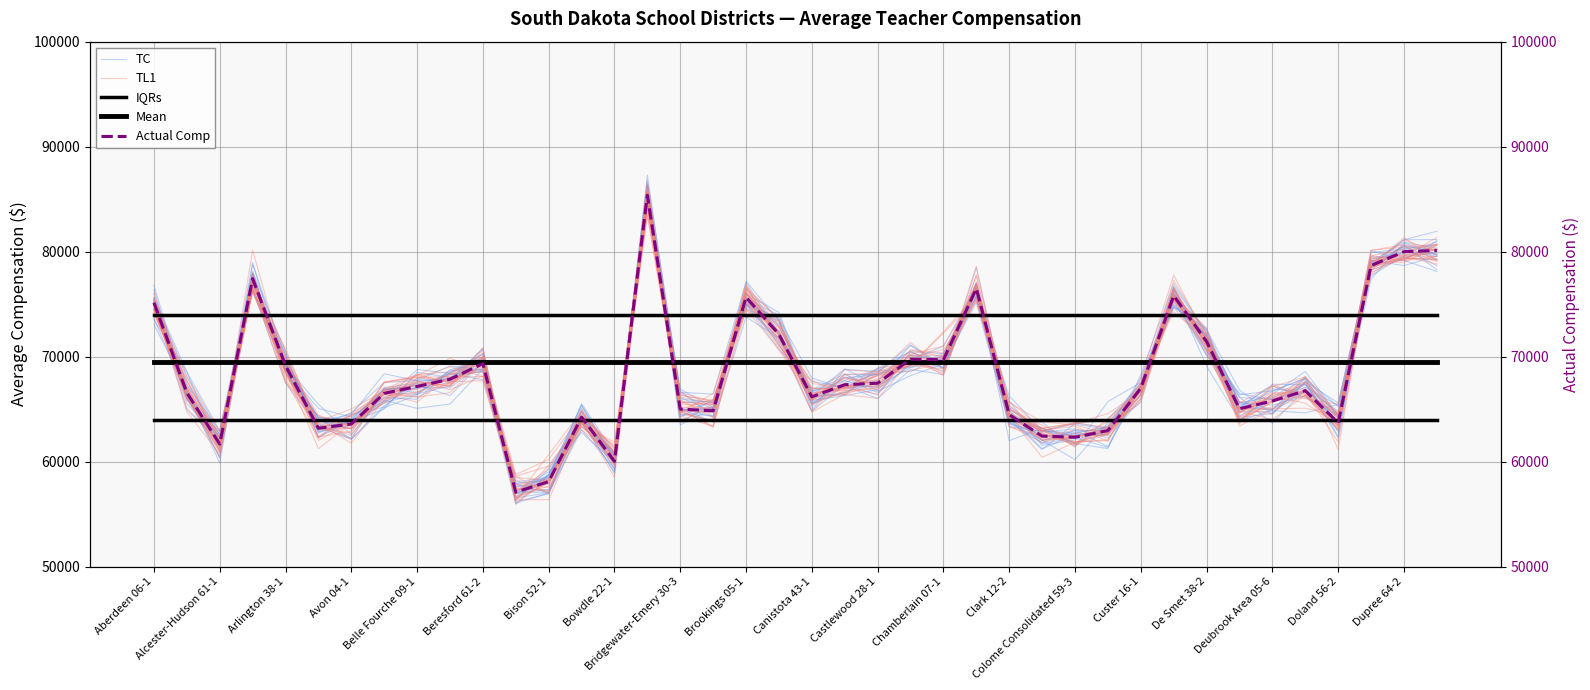

What is the sum of all TL1 values?

2742927.3